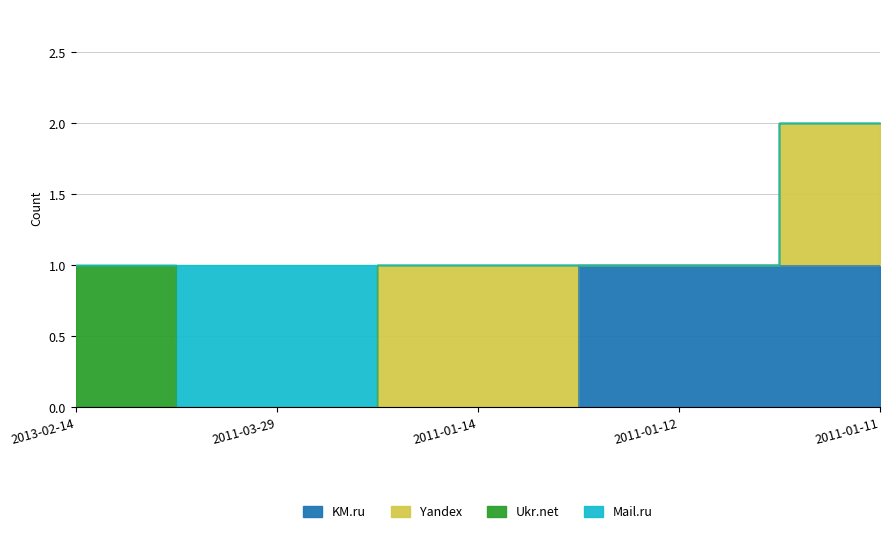

What is the label of the 3rd point from the right?

2011-01-14